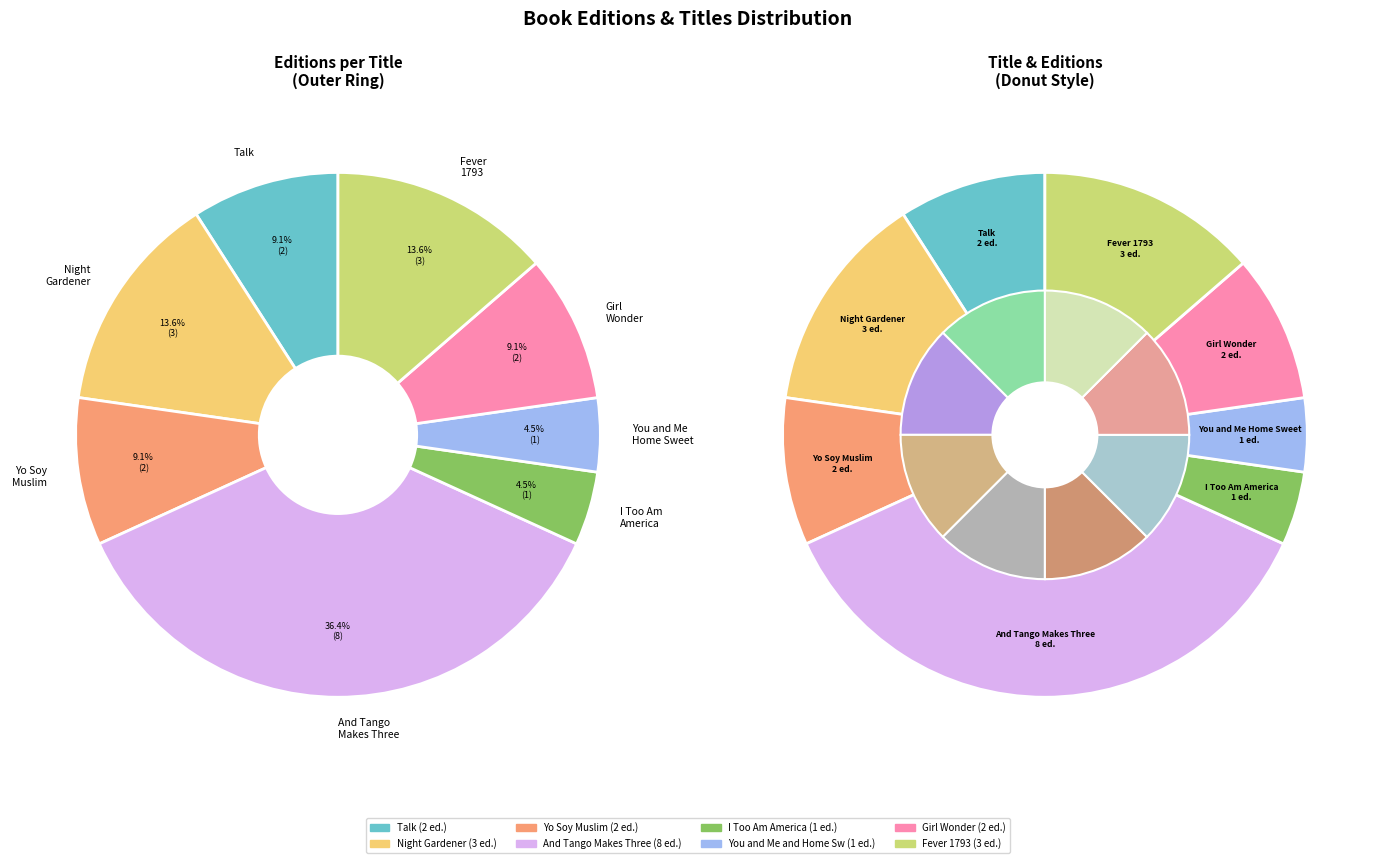

What is the ratio of the value at And Tango Makes Three to the value at Girl Wonder?

4.0